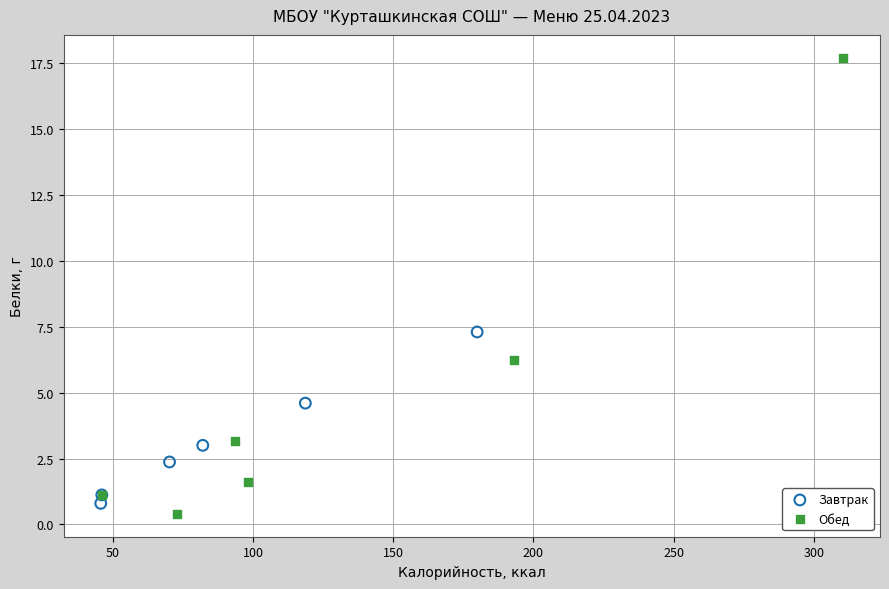

Which series contains the lowest Y value?

Обед